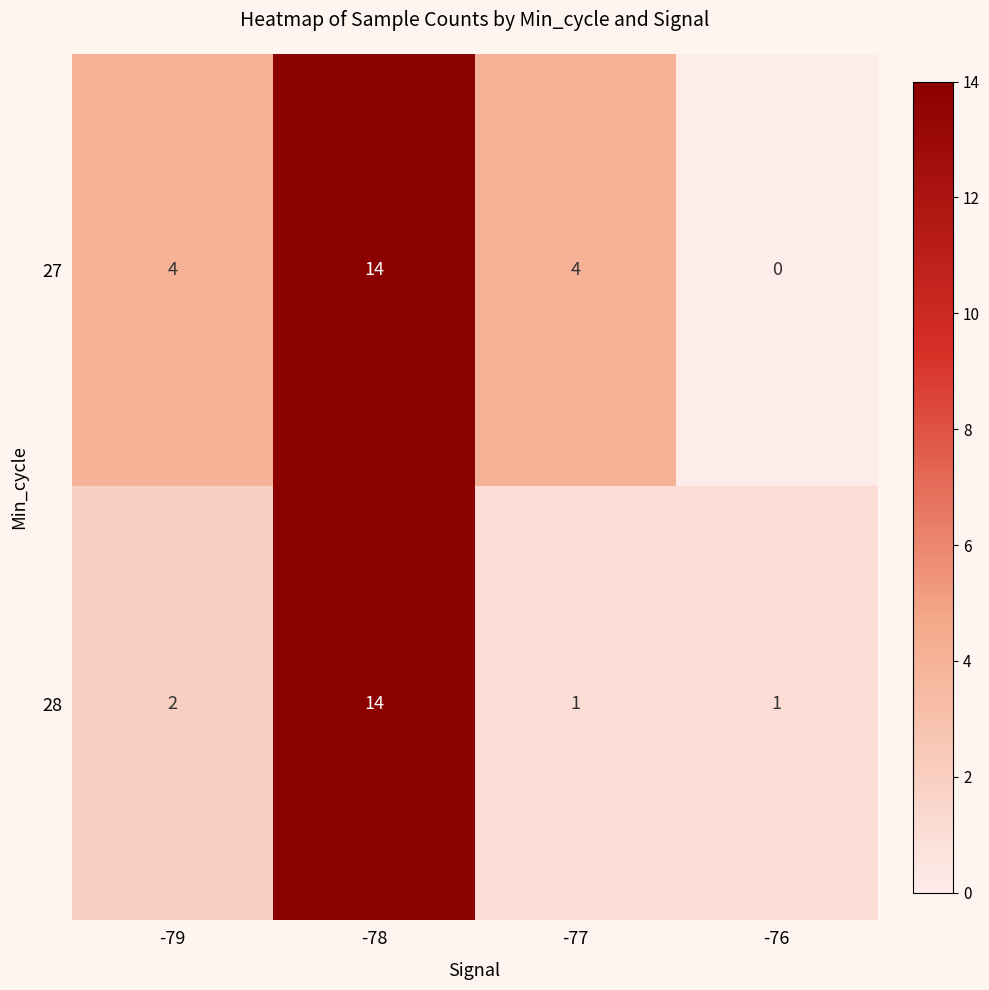

Reading left to right, transcribe all the data shown in this chart.

27: -79=4	-78=14	-77=4	-76=0
28: -79=2	-78=14	-77=1	-76=1